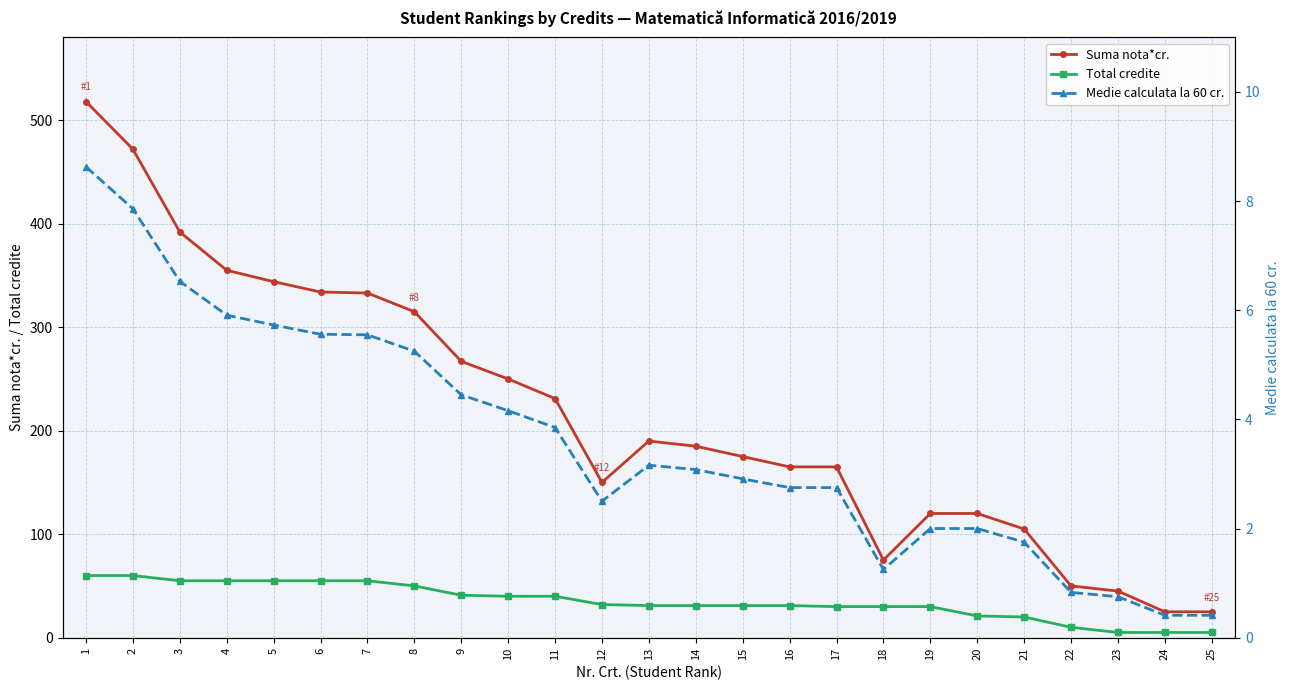

What is the greatest value displayed?

518.0